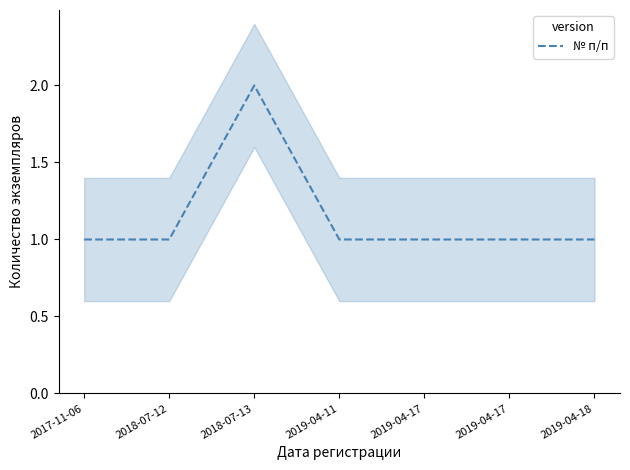

Rank the categories by value from lowest to highest.

2017-11-06, 2018-07-12, 2019-04-11, 2019-04-17, 2019-04-17, 2019-04-18, 2018-07-13